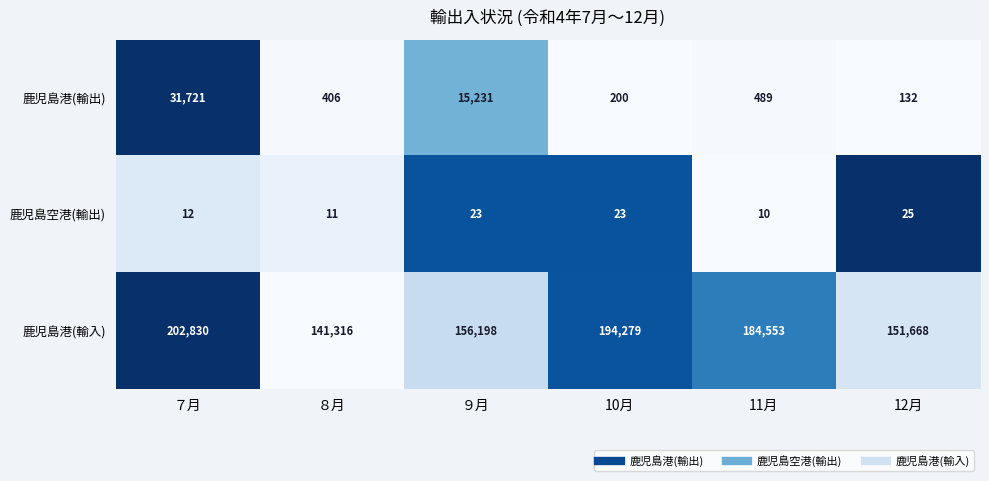

The 鹿児島港(輸出) series shows 132 at 12月. True or false?

True